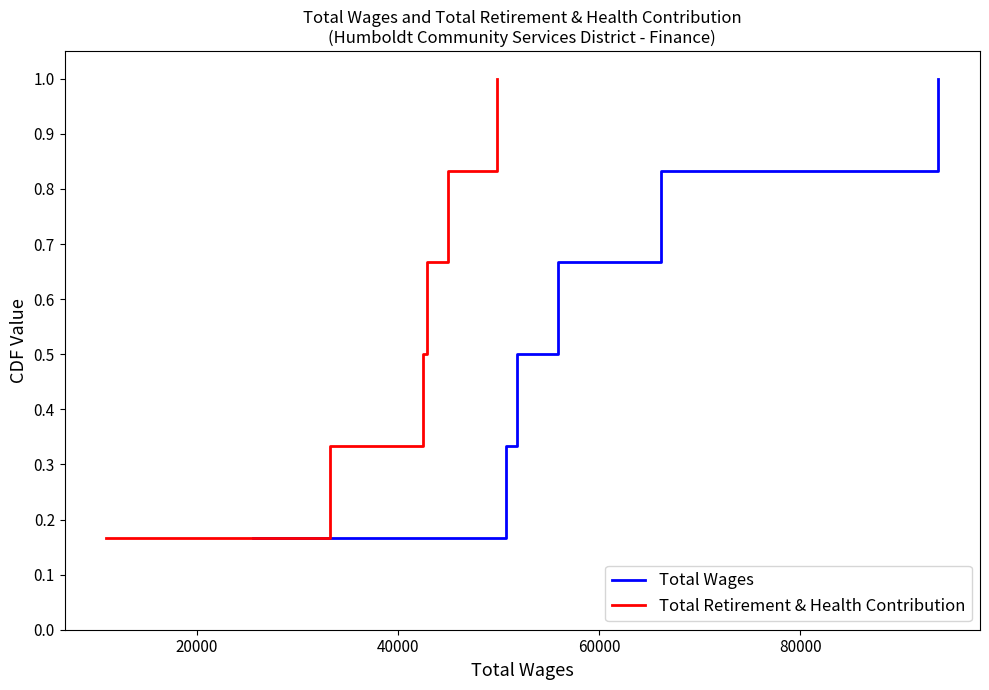

True or false: Total Retirement & Health Contribution and Total Wages intersect in this chart.

False